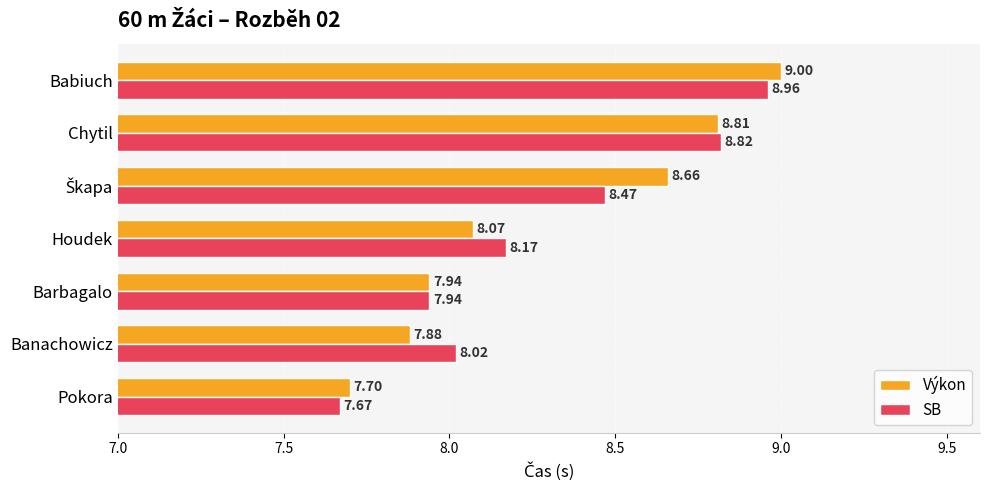

What is the average value of the SB series?

8.3